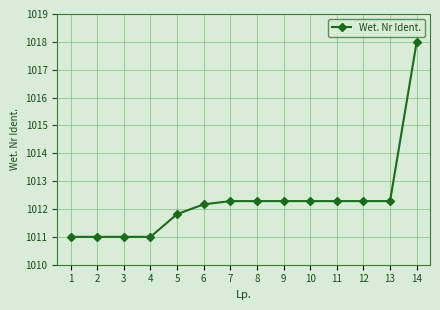

Reading left to right, extract all data points from this chart.

1=1011.0	2=1011.0	3=1011.0	4=1011.0	5=1011.8	6=1012.2	7=1012.3	8=1012.3	9=1012.3	10=1012.3	11=1012.3	12=1012.3	13=1012.3	14=1018.0